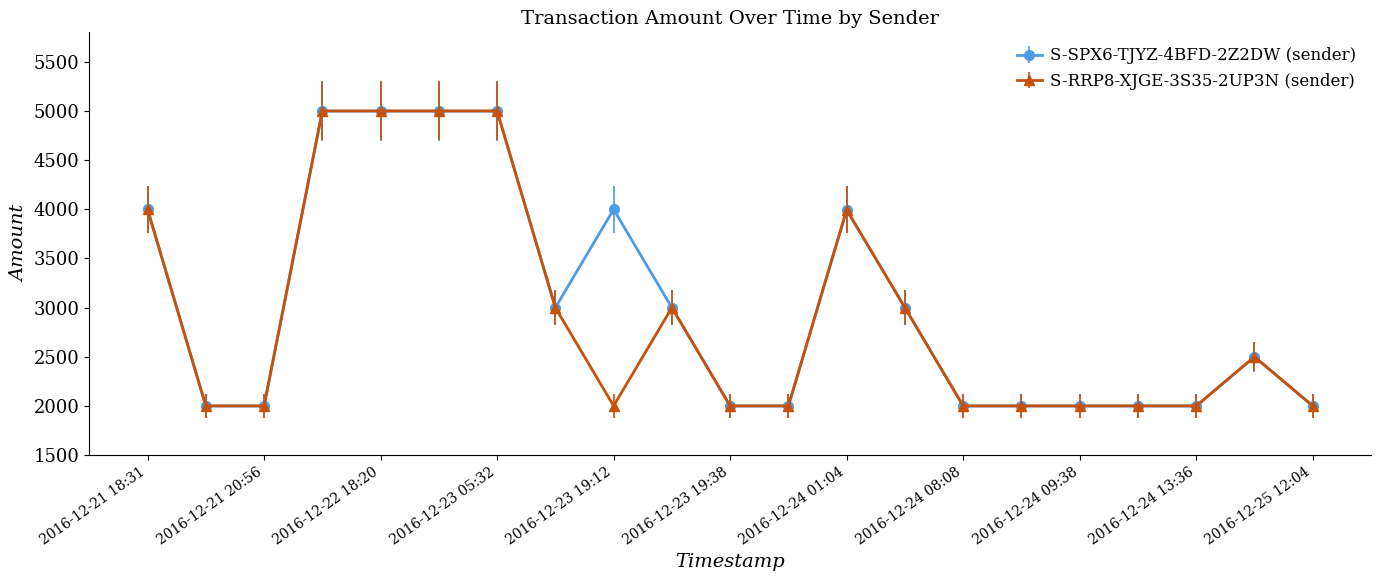

True or false: S-SPX6-TJYZ-4BFD-2Z2DW (sender) has more than 1 interior local peaks.

True